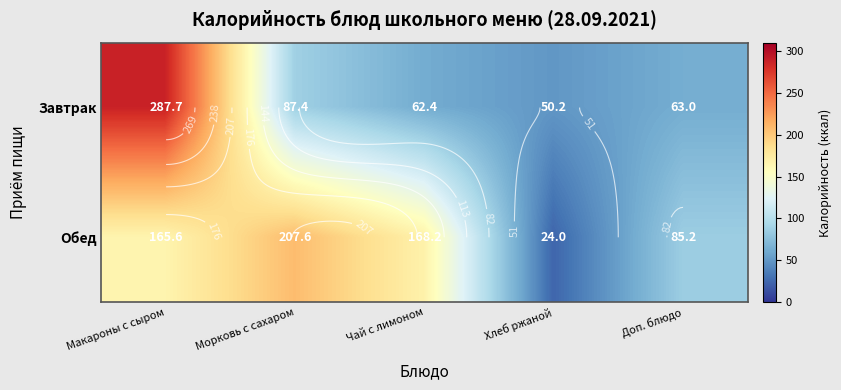

How many values in the Обед series are below 165?

2